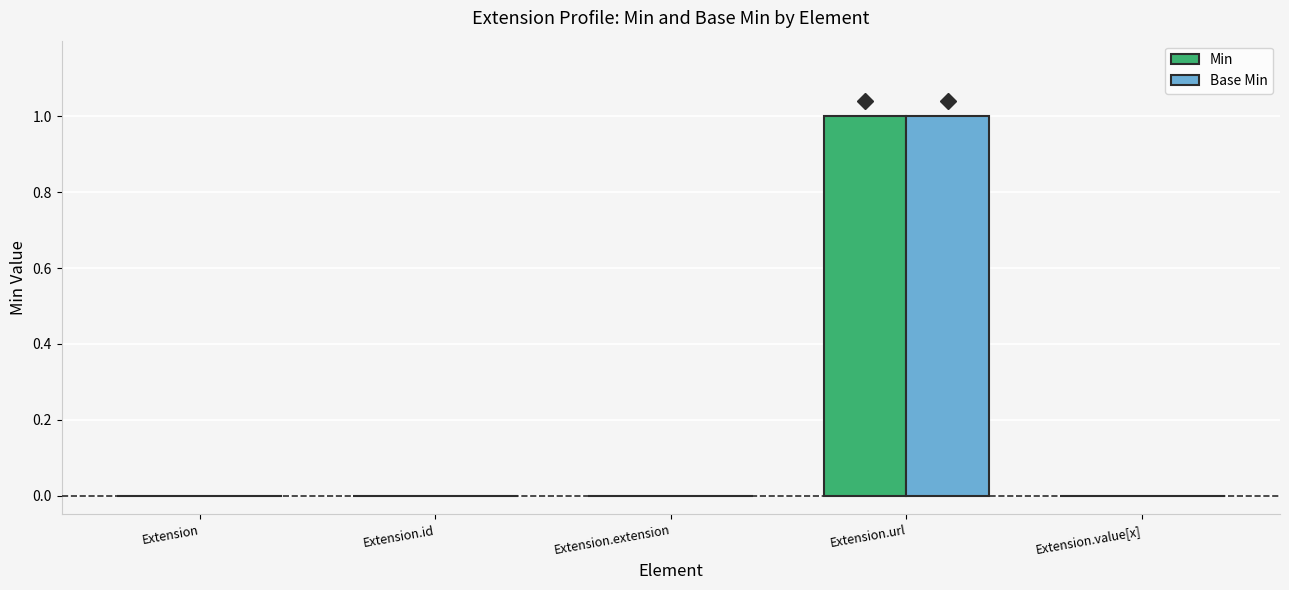

The value of Base Min at Extension.id is 0. True or false?

True